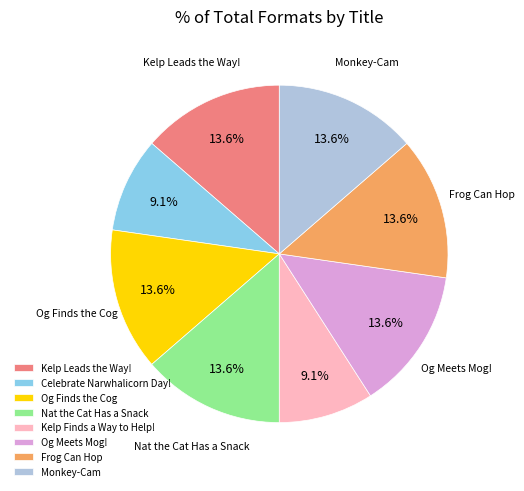

To the nearest percent, what is the difference between the Celebrate Narwhalicorn Day! and Nat the Cat Has a Snack slice percentages?

5%